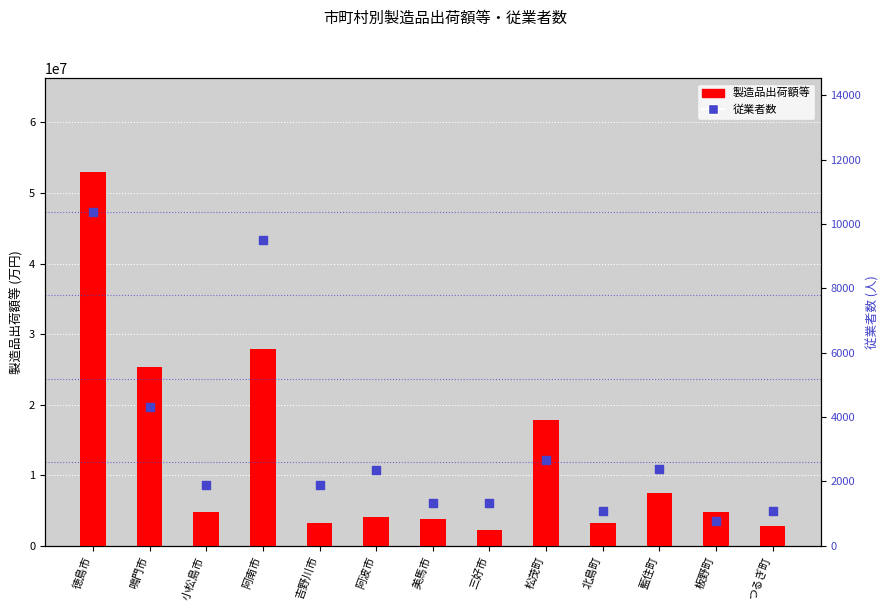

Which series reaches the maximum Y coordinate?

製造品出荷額等